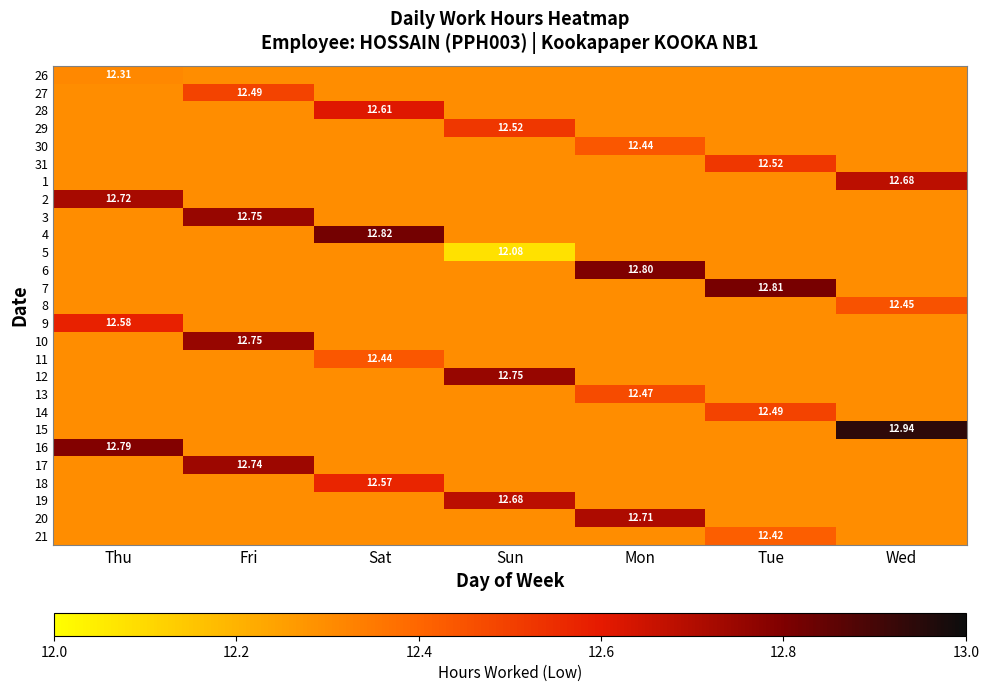

Is the value of 11 at Sat greater than the value of 21 at Tue?

Yes